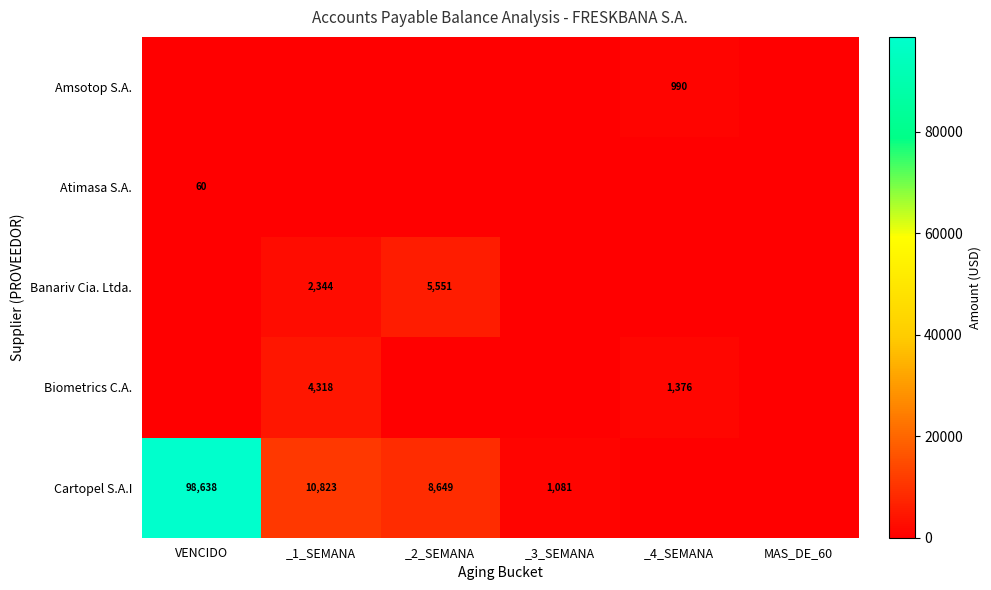

At which label is Amsotop S.A. closest to 495?

VENCIDO